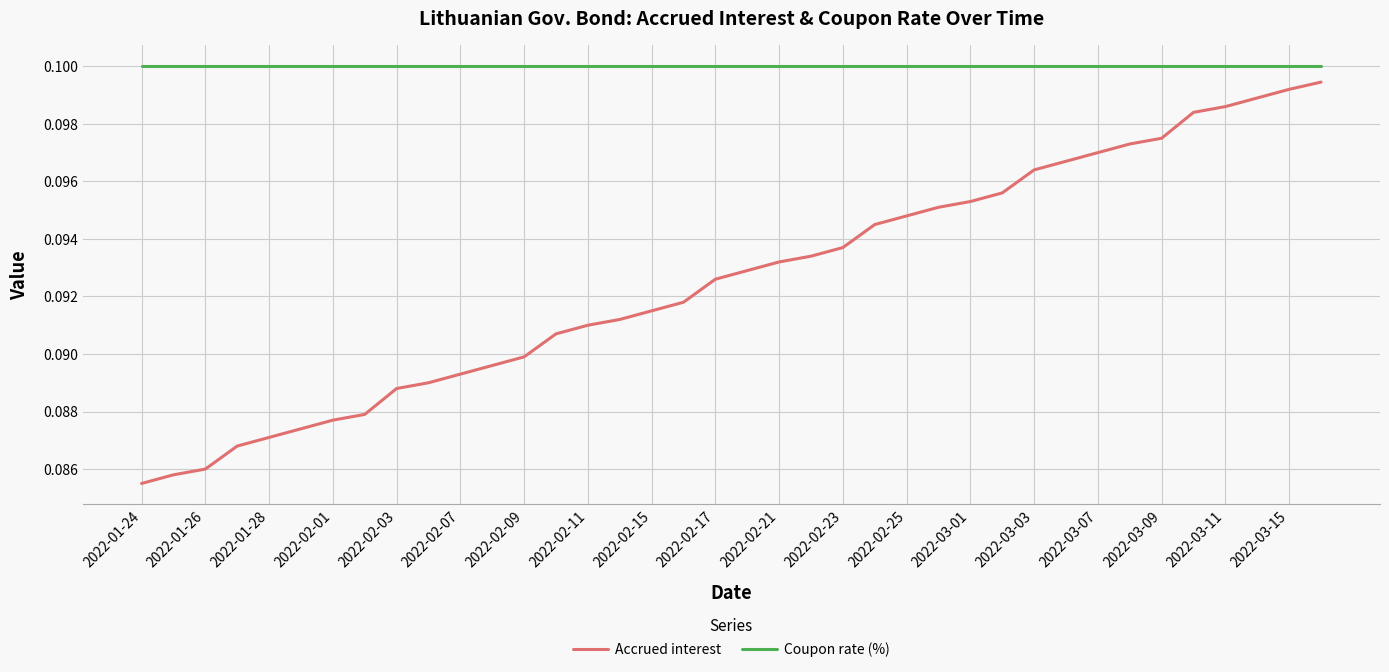

True or false: Coupon rate (%) and Accrued interest cross at least once.

False